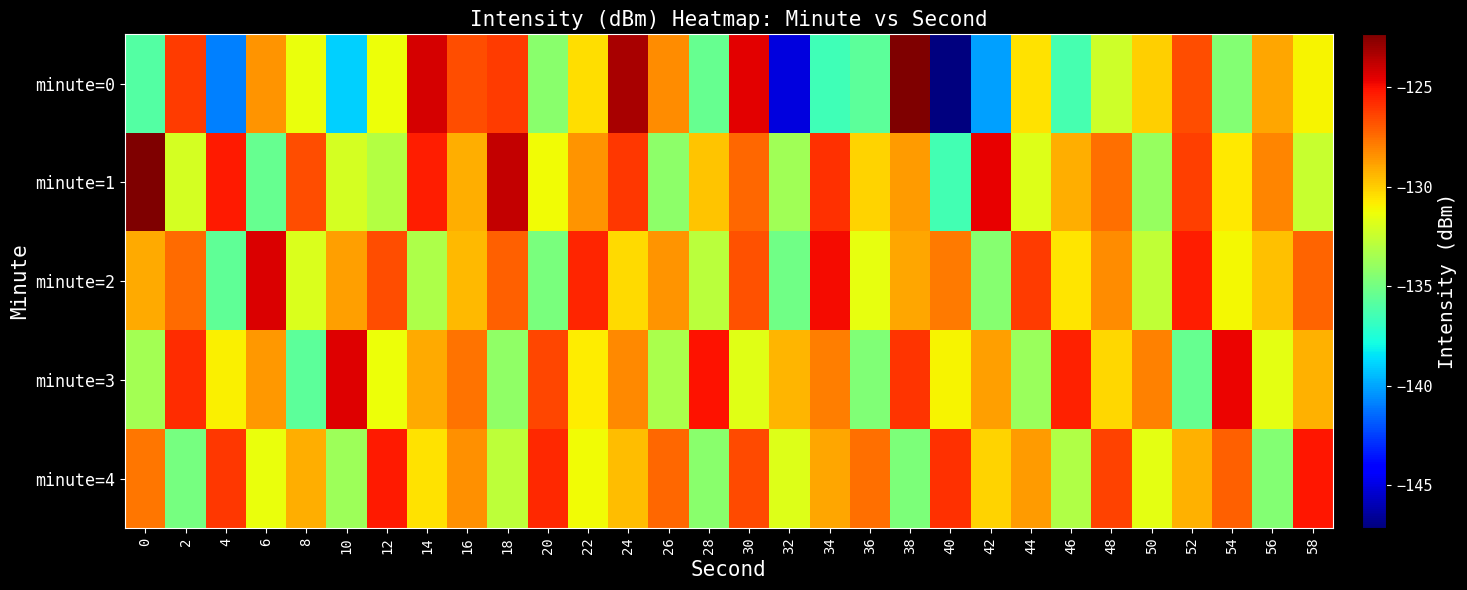

At which category is the sum across all series the highest?

30